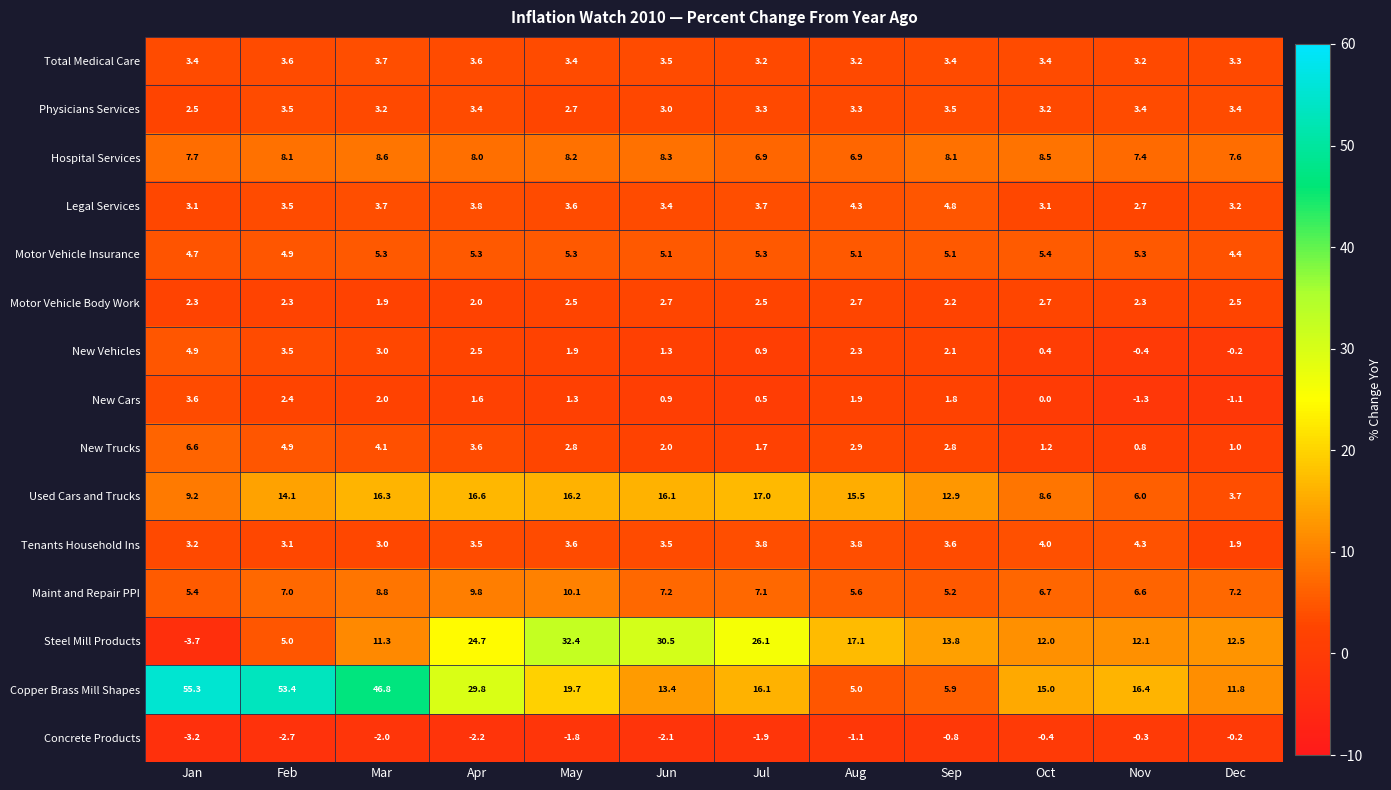

How many values in New Cars are below zero?

2